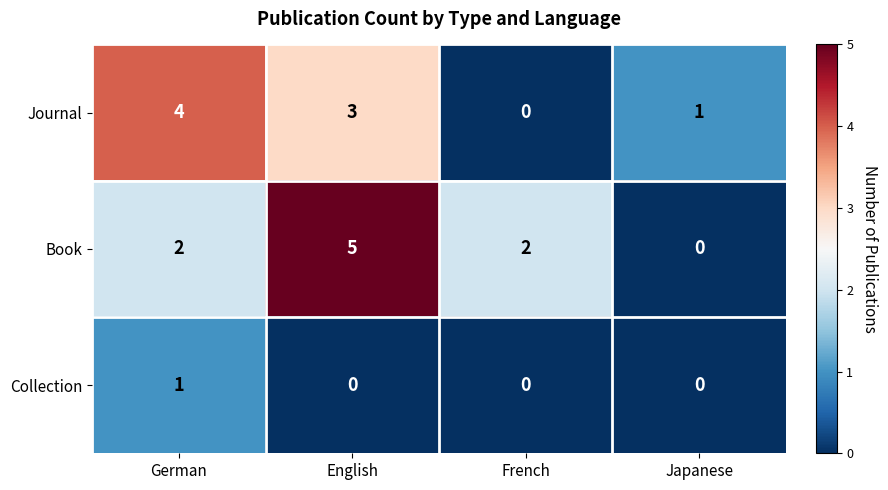

Reading right to left, list all the values displayed in this chart.

Journal: 1	0	3	4
Book: 0	2	5	2
Collection: 0	0	0	1